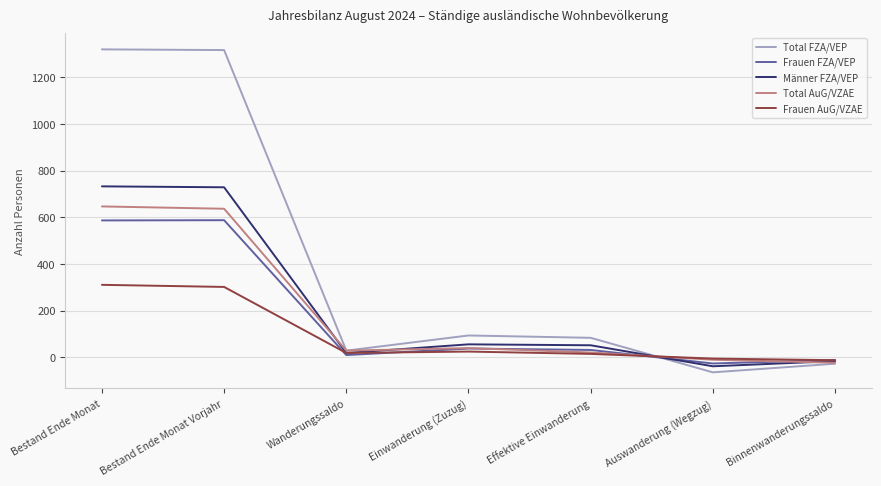

What are all the series names shown in the legend?

Total FZA/VEP, Frauen FZA/VEP, Männer FZA/VEP, Total AuG/VZAE, Frauen AuG/VZAE